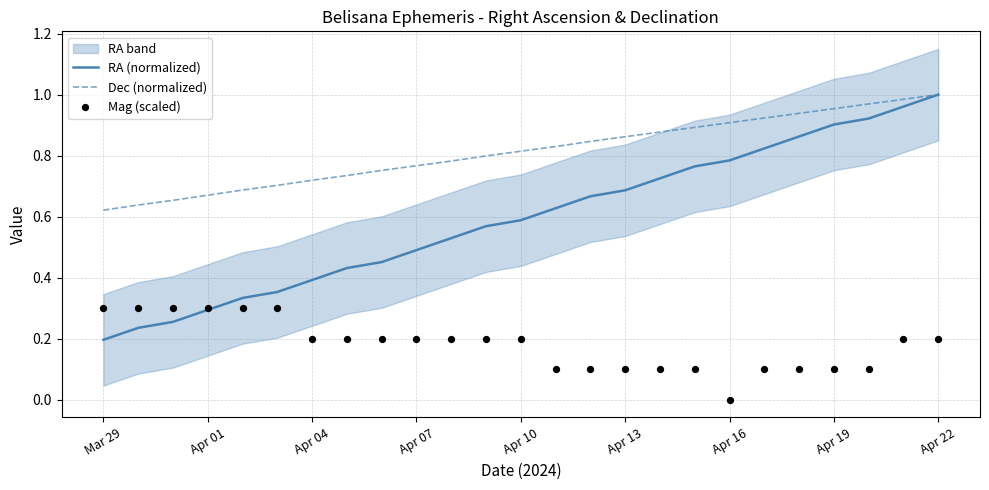

Which series contains the highest Y value?

RA (normalized)